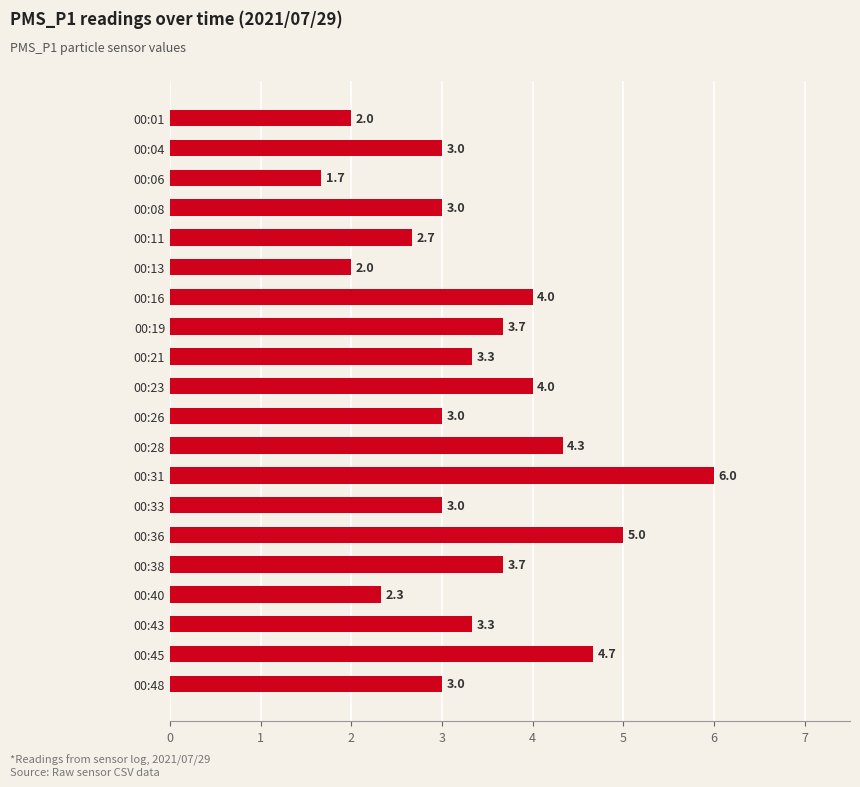

Reading top to bottom, transcribe all the data shown in this chart.

2.0	3.0	1.7	3.0	2.7	2.0	4.0	3.7	3.3	4.0	3.0	4.3	6.0	3.0	5.0	3.7	2.3	3.3	4.7	3.0